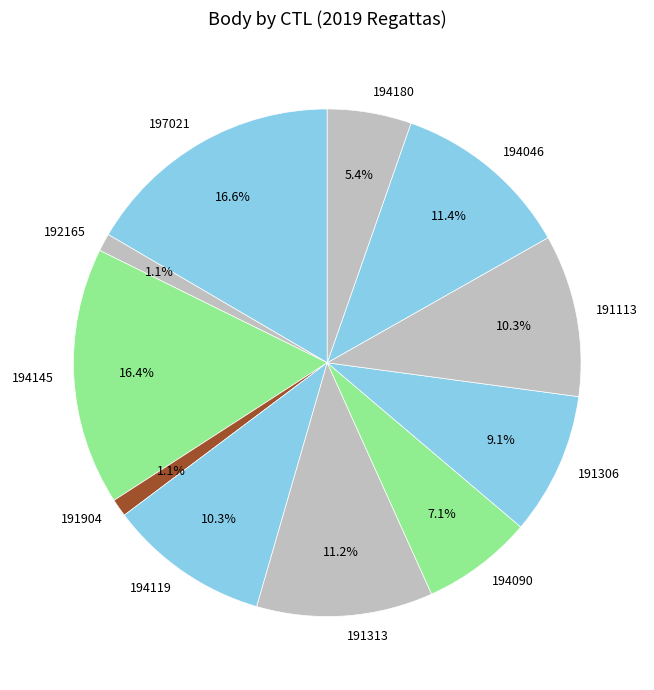

How many segments does this pie chart have?

11